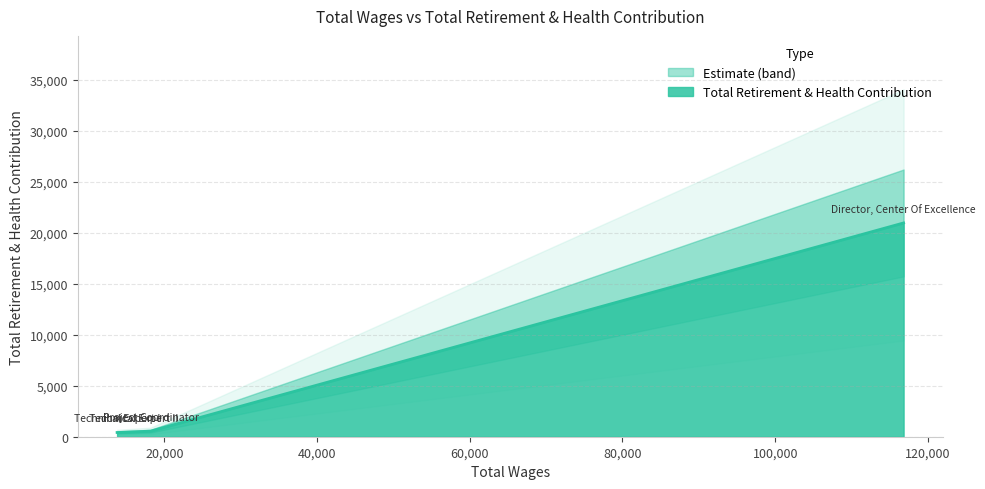

How many data points are less than 546?

2